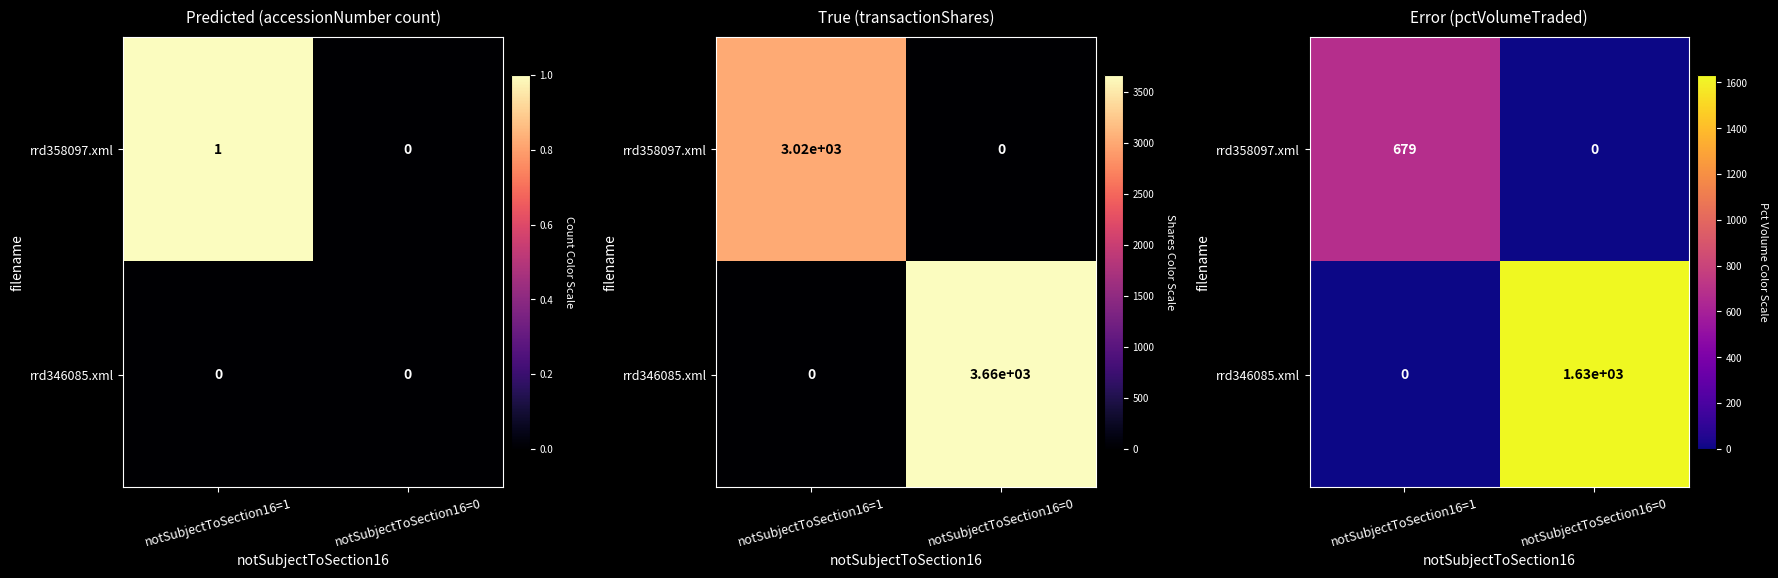

What is the difference between the rrd346085.xml values at notSubjectToSection16=0 and notSubjectToSection16=1?

1632